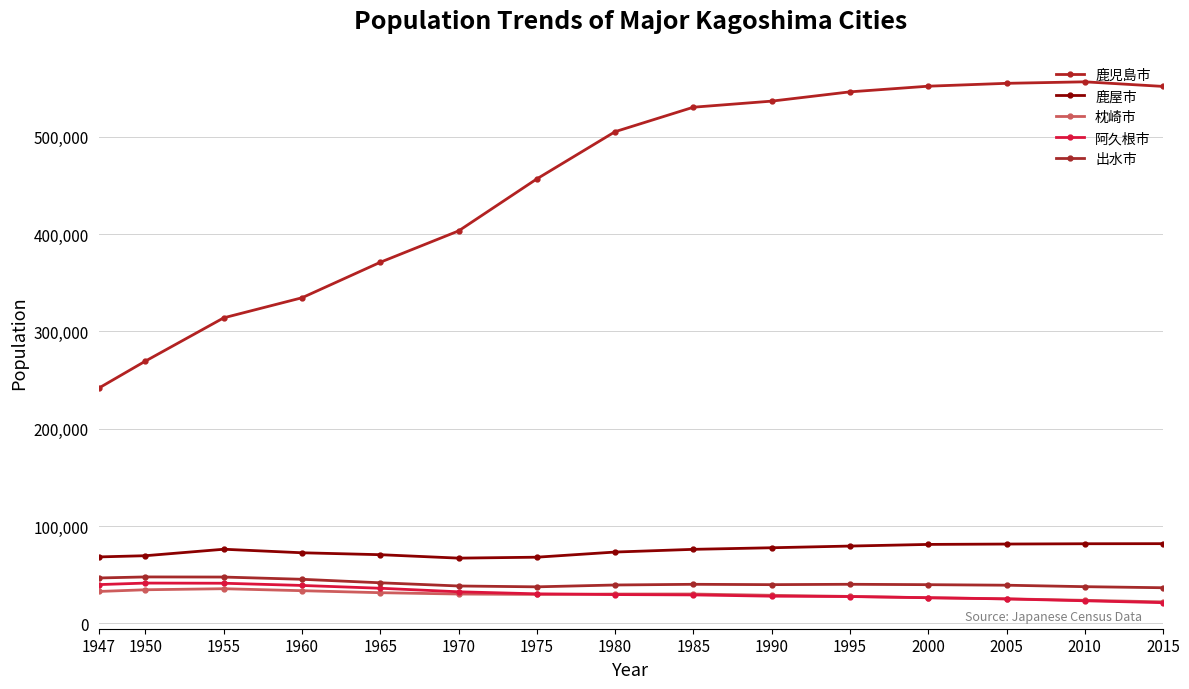

Which has a higher value, 2005 or 1955?

2005